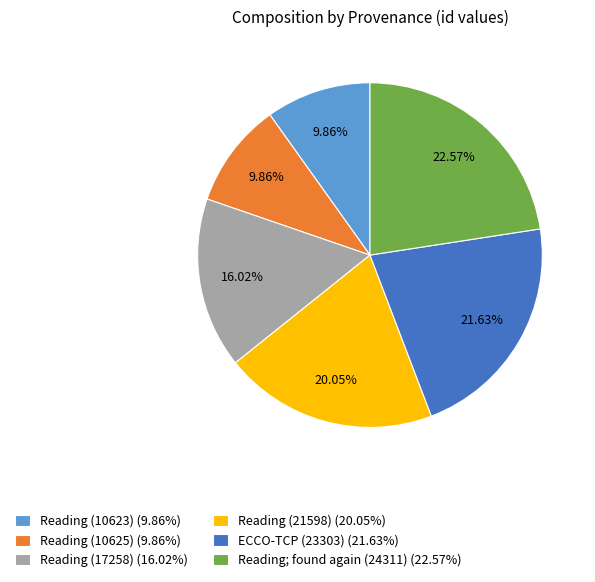

Which category has the biggest portion of the pie?

Reading; found again (24311)